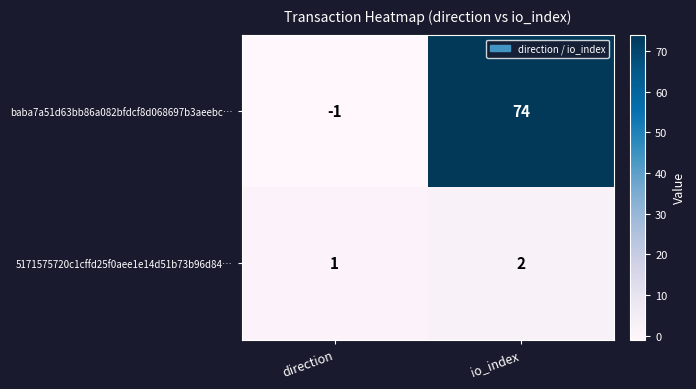

What is the sum of all baba7a51d63bb86a082bfdcf8d068697b3aeebc… values?

73